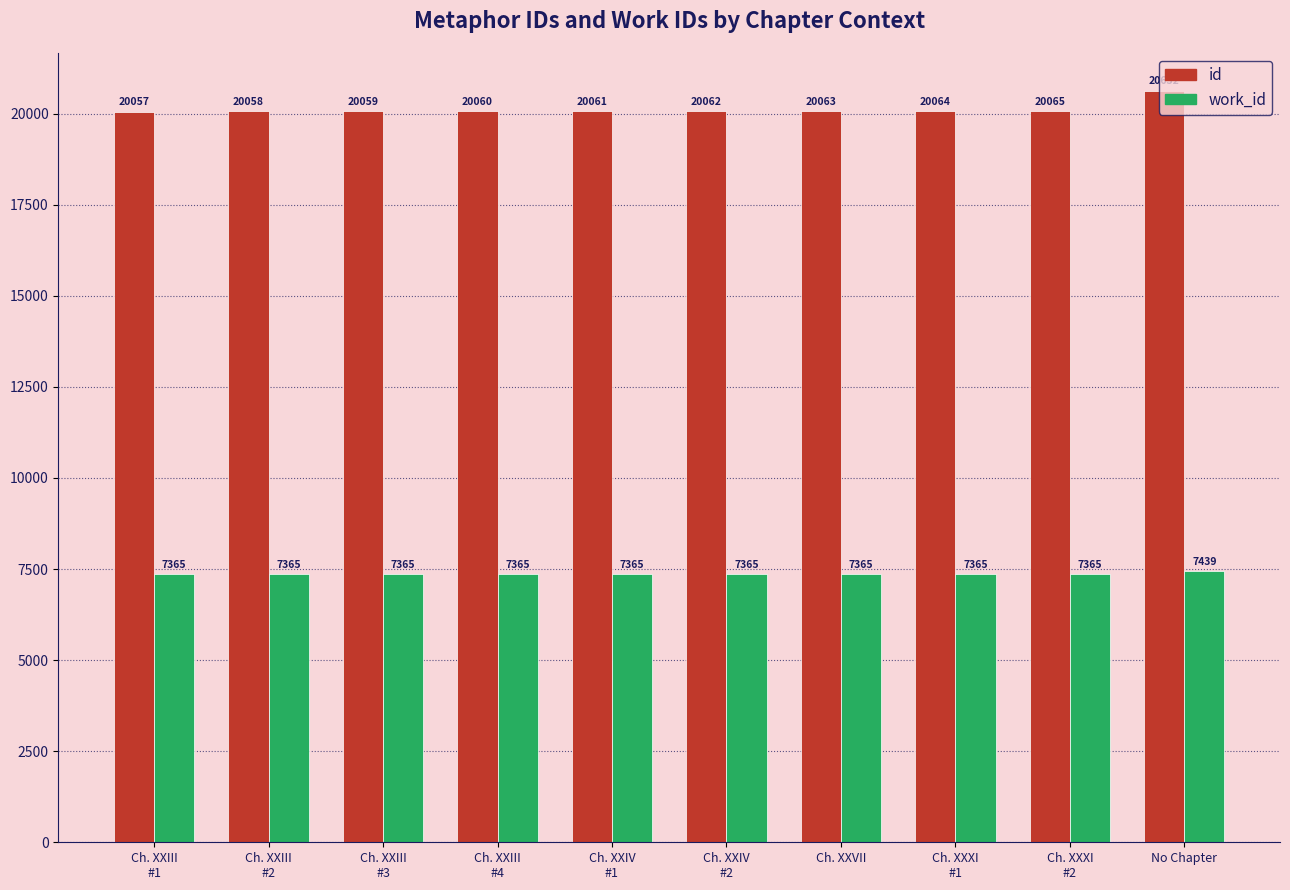

Which category has the highest value in the work_id series?

No Chapter